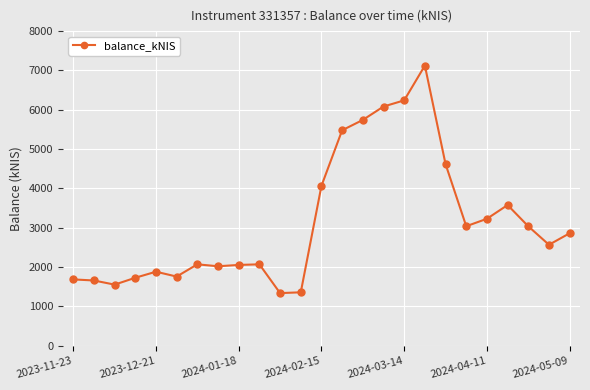

Is this an area chart (filled region under the line)?

No